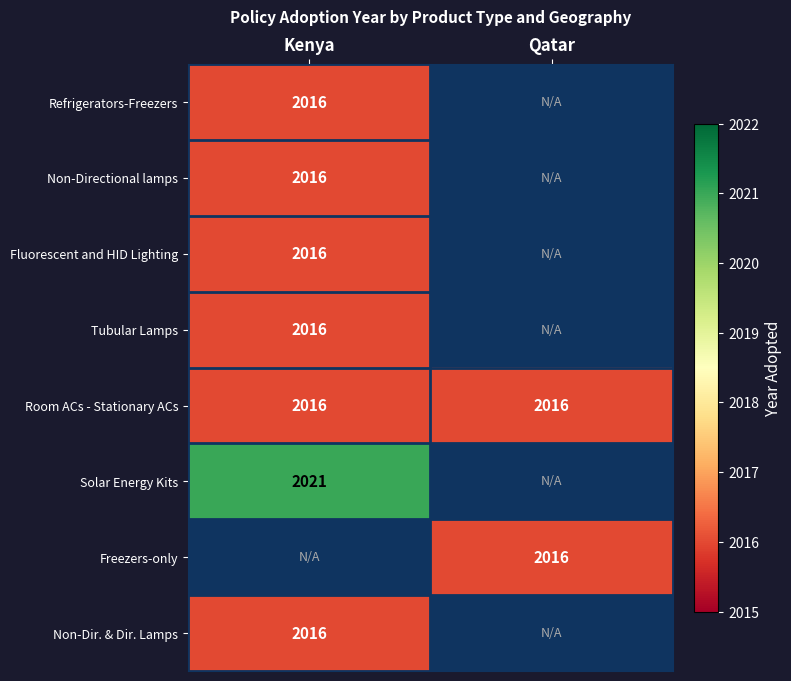

How many values in Tubular Lamps are above zero?

1